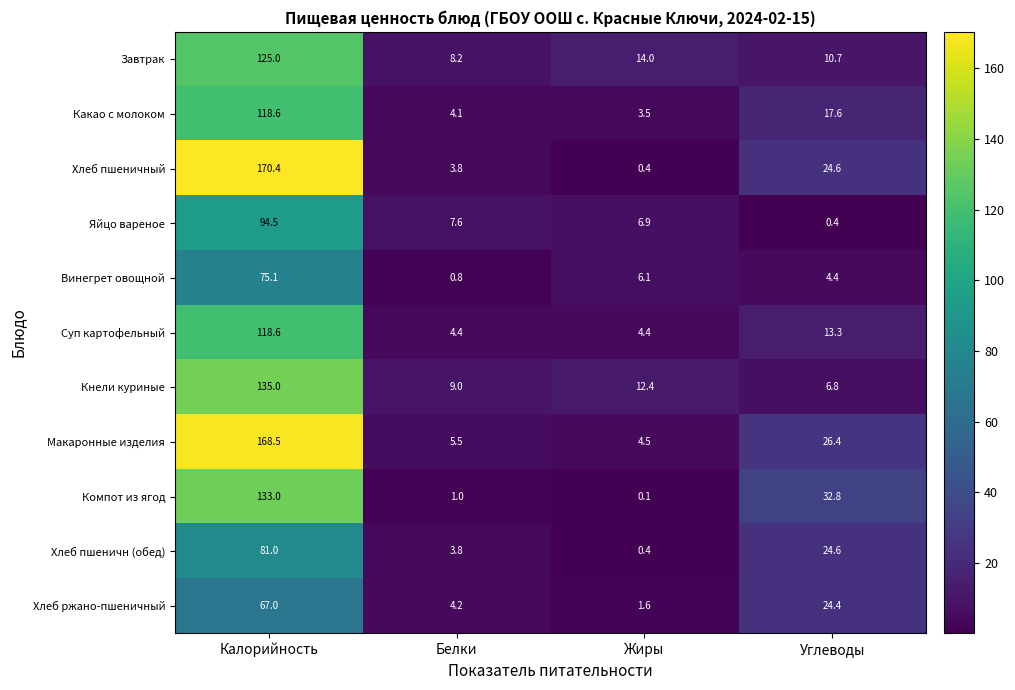

What is the spread (max minus min) of values at Жиры?

13.9